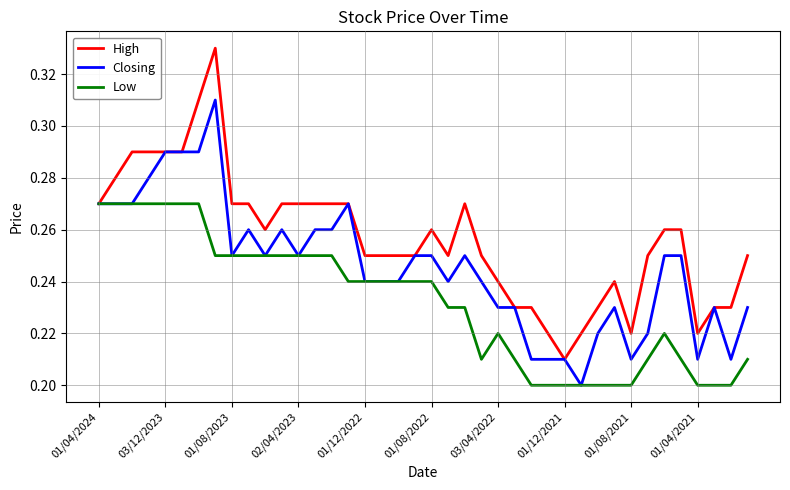

Which series has the largest total across all categories?

High